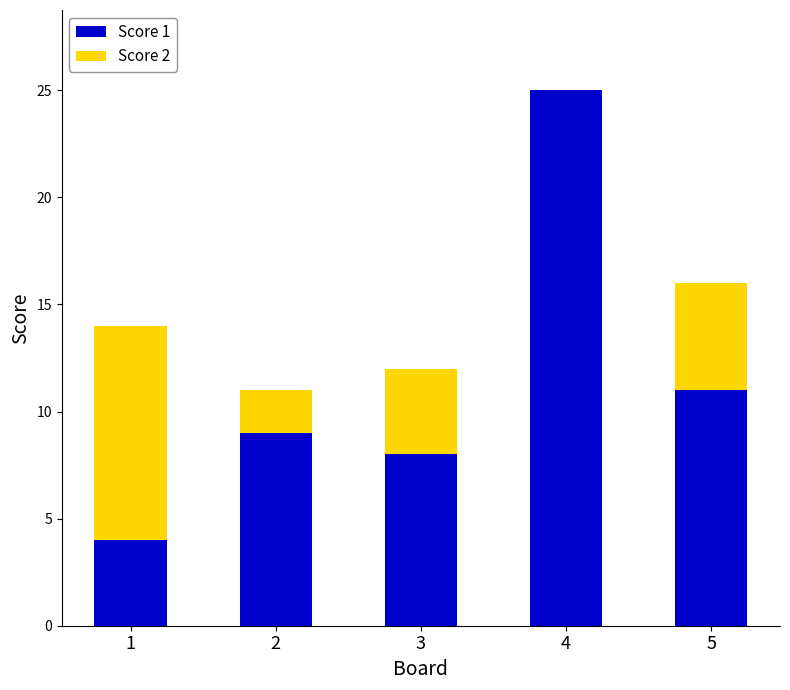

What is the highest value of the Score 1 series?

25